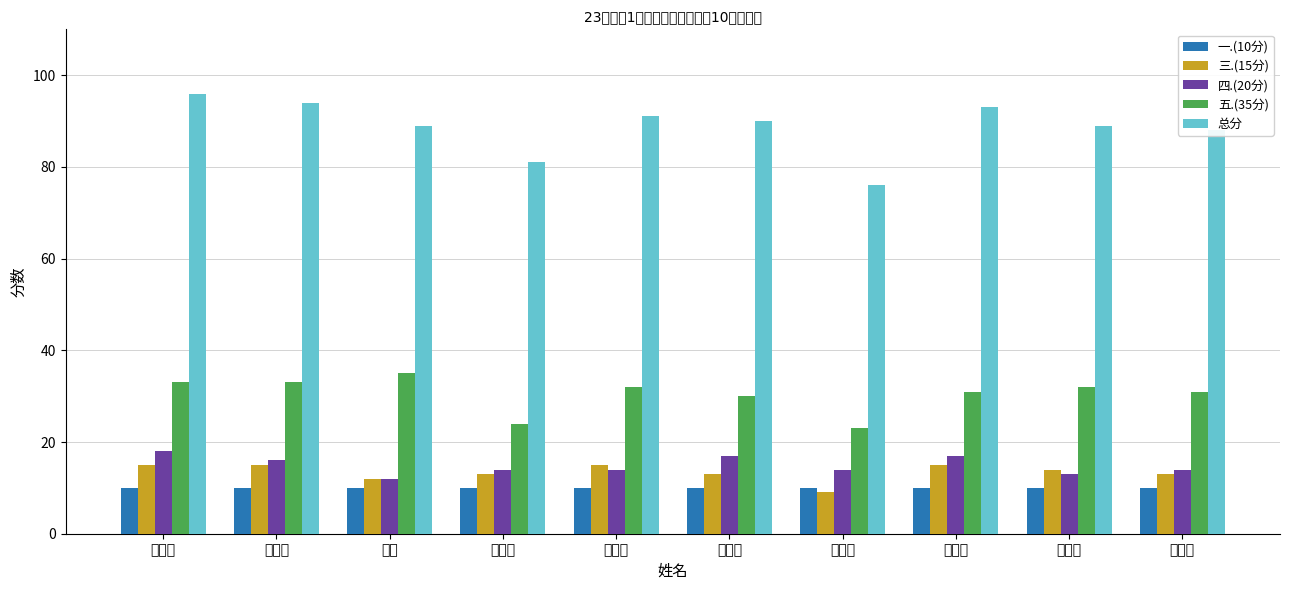

What is the sum of the 四.(20分) values at 刘相麟 and 郭昊霖?

27